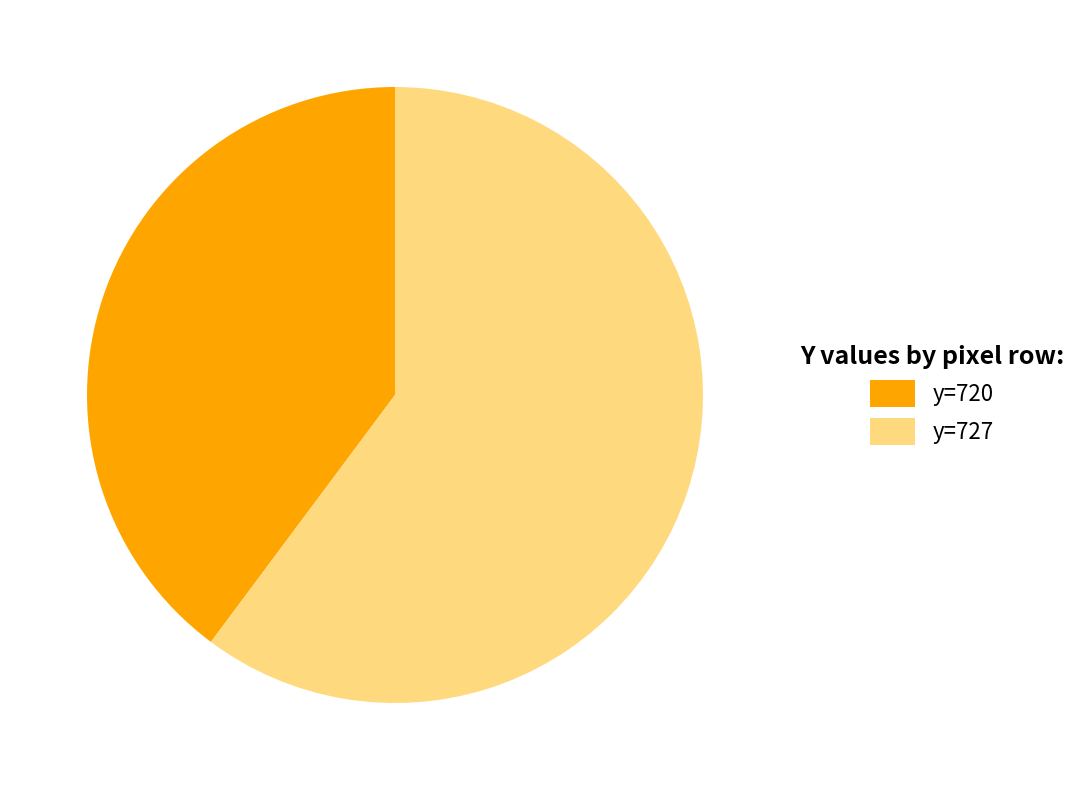

True or false: y=720 accounts for 40% of the total.

True